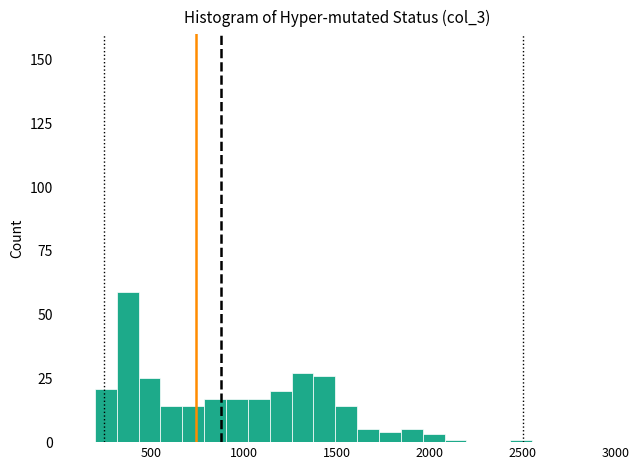

Around what value on the x-axis is the tallest bar? Give the approximate position of its centre, as read against the axis.

400